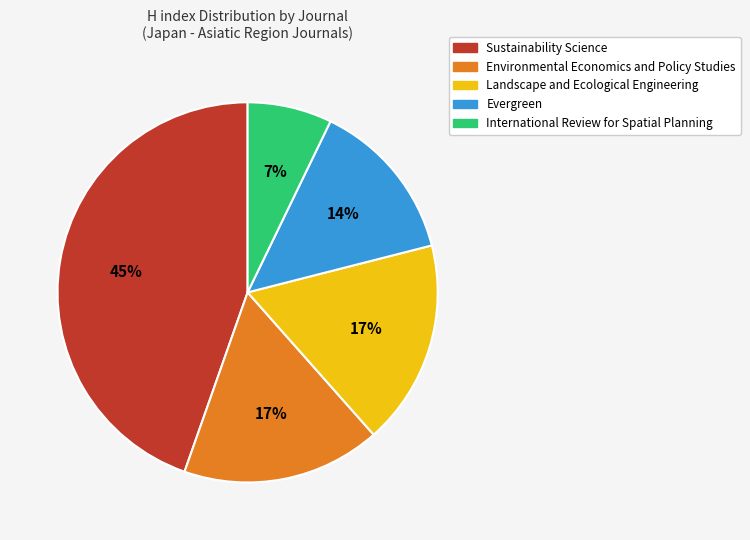

How many slices are in this pie chart?

5